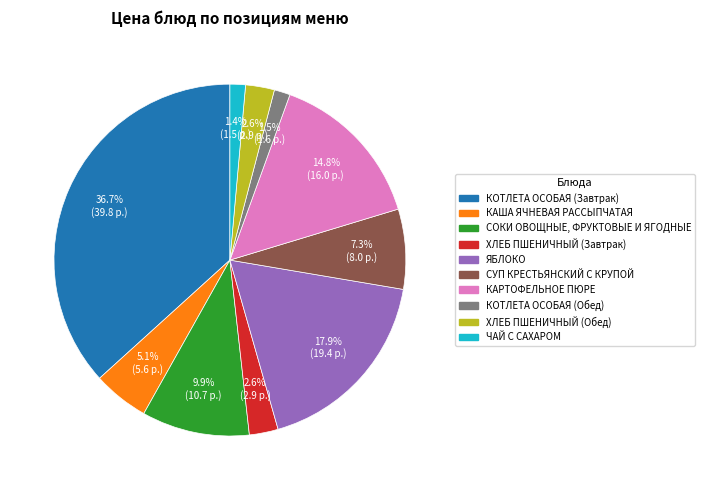

To the nearest percent, what is the difference between the largest and smallest slice percentages?

35%